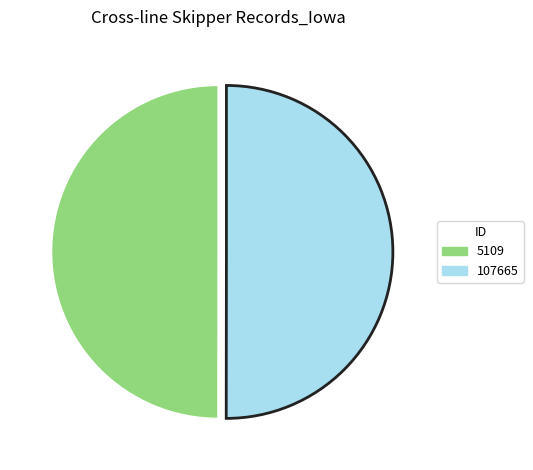

Is it true that 107665 is 43% of the pie?

False